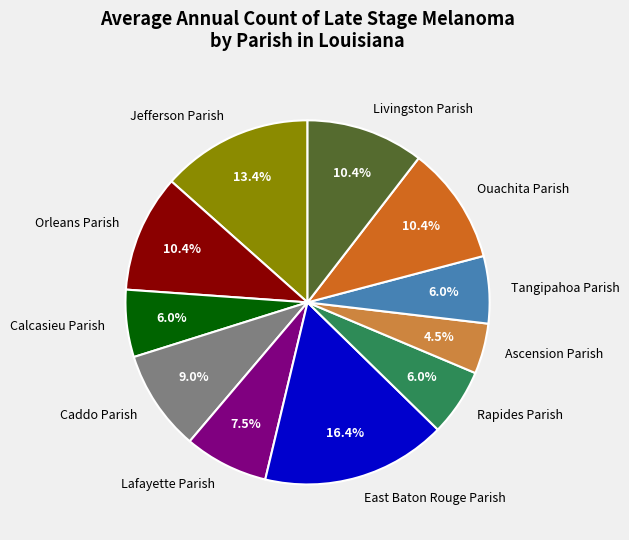

What portion of the pie excludes Lafayette Parish?

92.5%